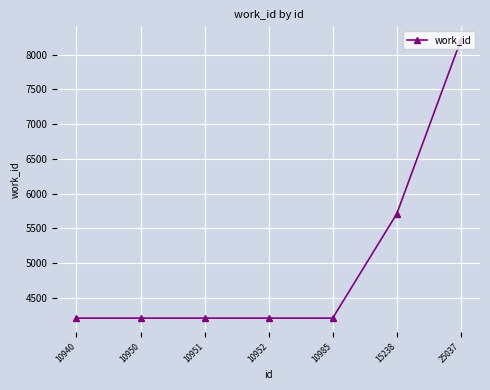

The chart shows a value of 5710 at 15238. True or false?

True